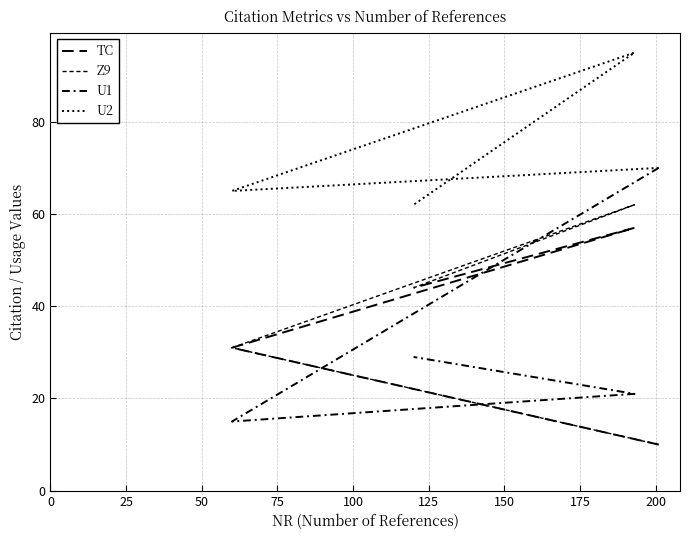

What is the value of the TC point at the 3rd from the left?

57